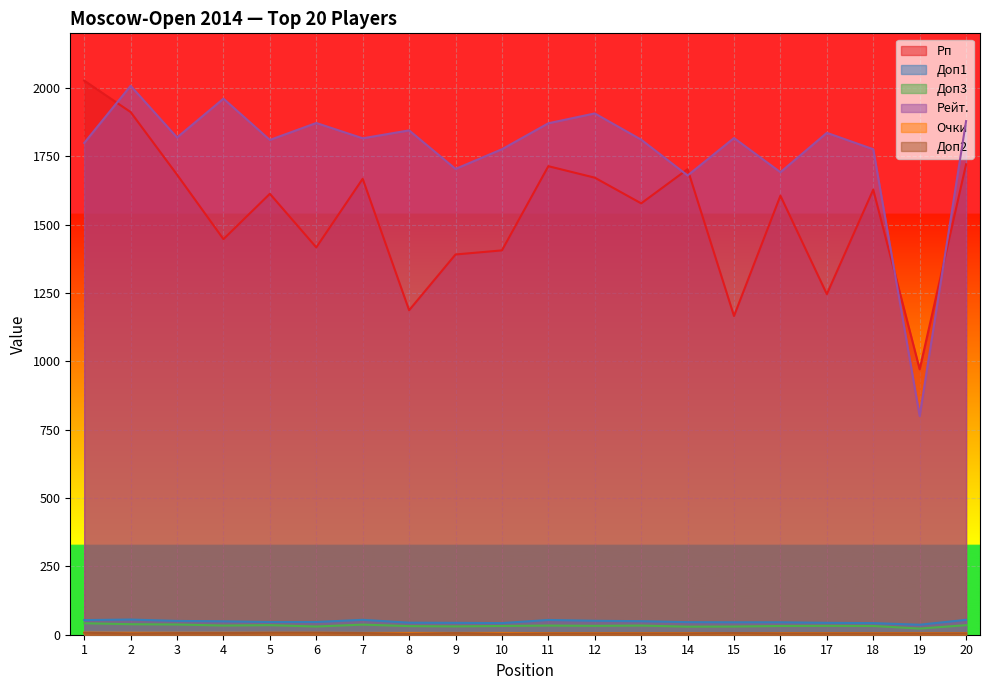

What is the maximum value shown in the chart?

2027.0